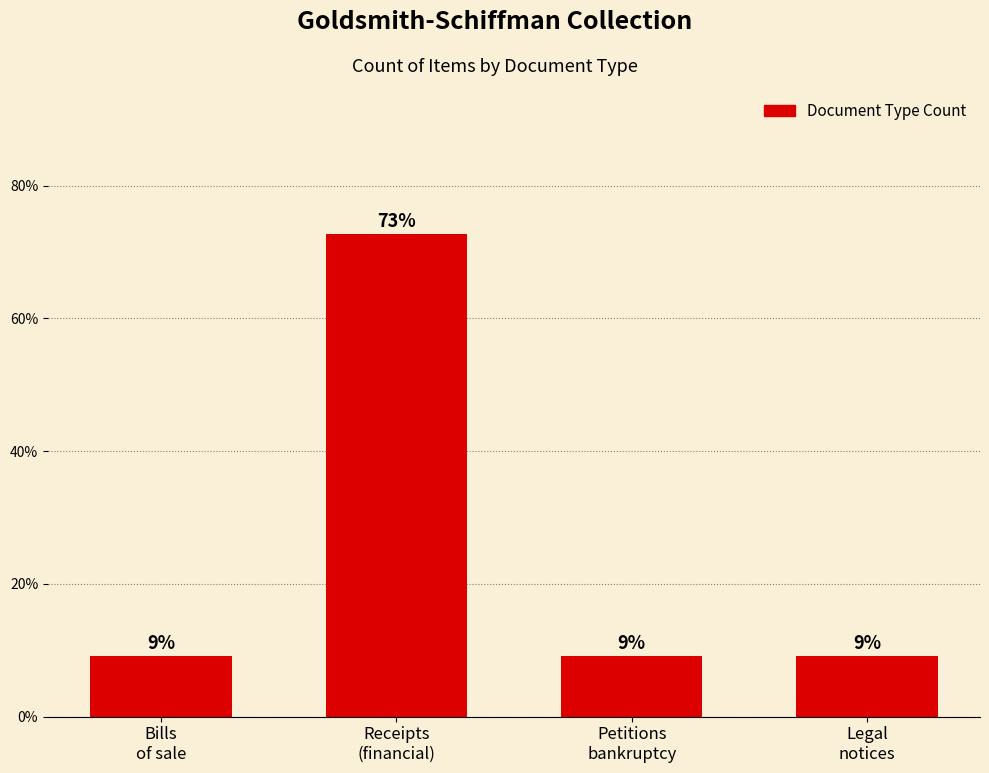

List the labels in order of value, smallest first.

Bills
of sale, Petitions
bankruptcy, Legal
notices, Receipts
(financial)